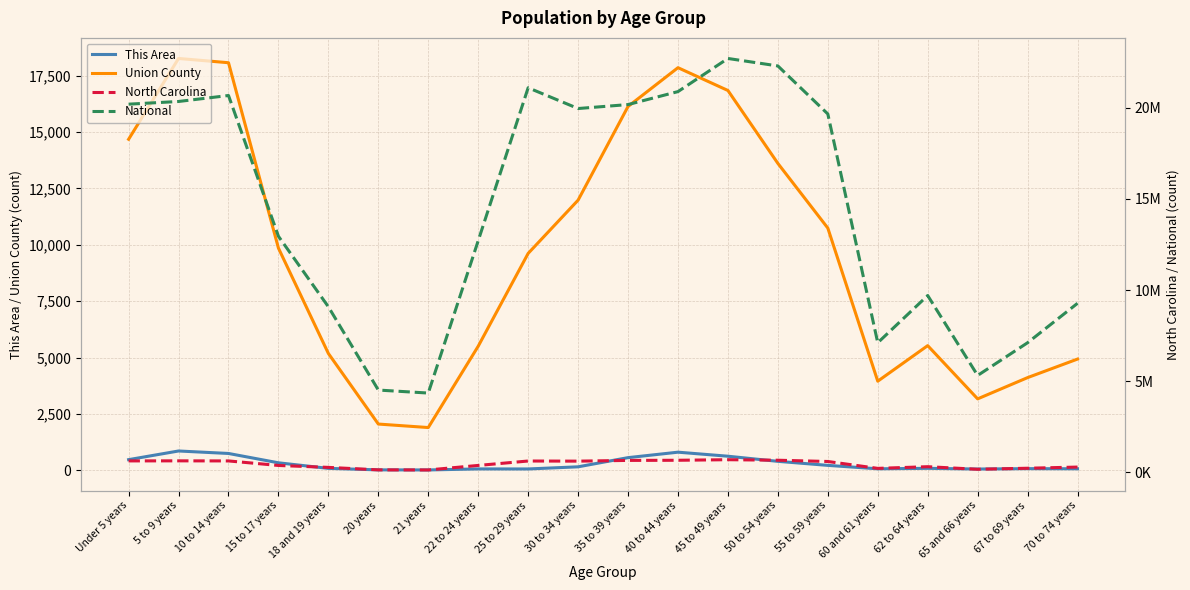

What are all the series names shown in the legend?

This Area, Union County, North Carolina, National